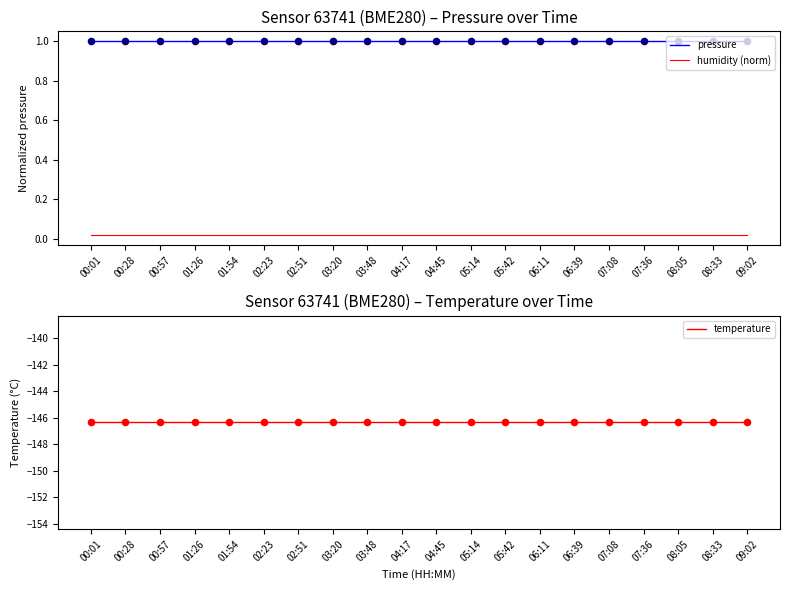

Which series reaches the maximum Y coordinate?

pressure